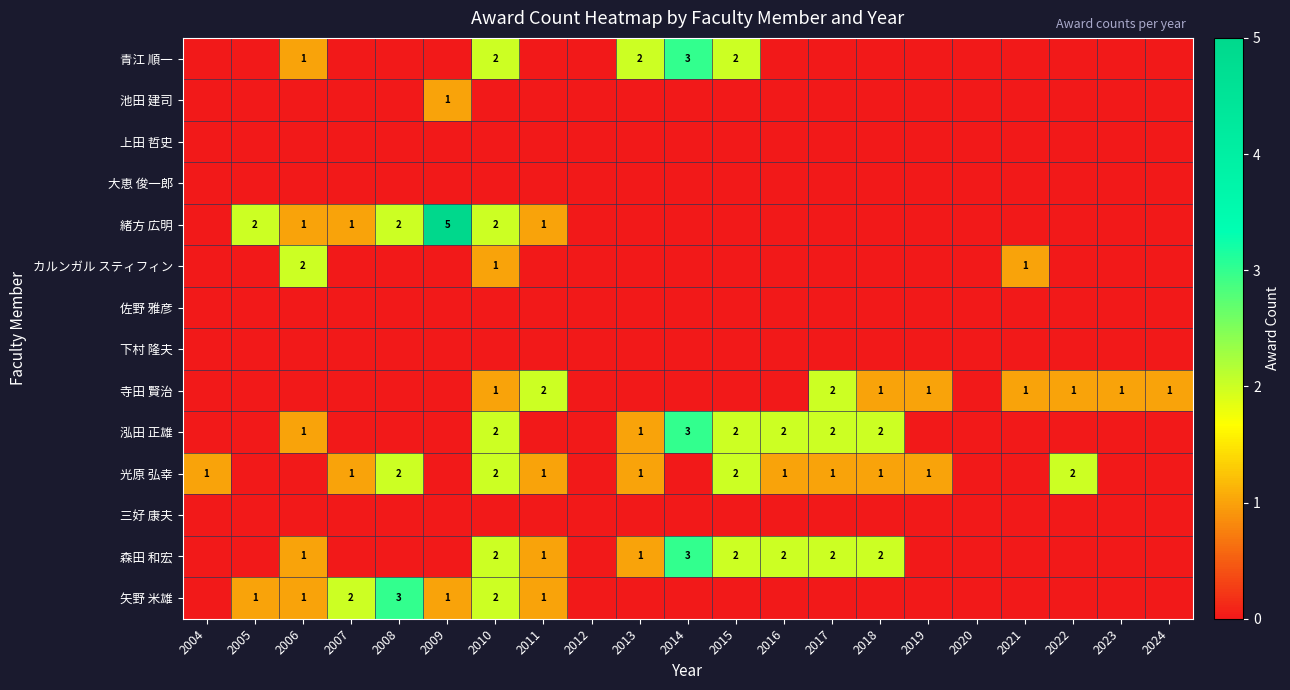

At which label does 上田 哲史 reach its peak?

2004